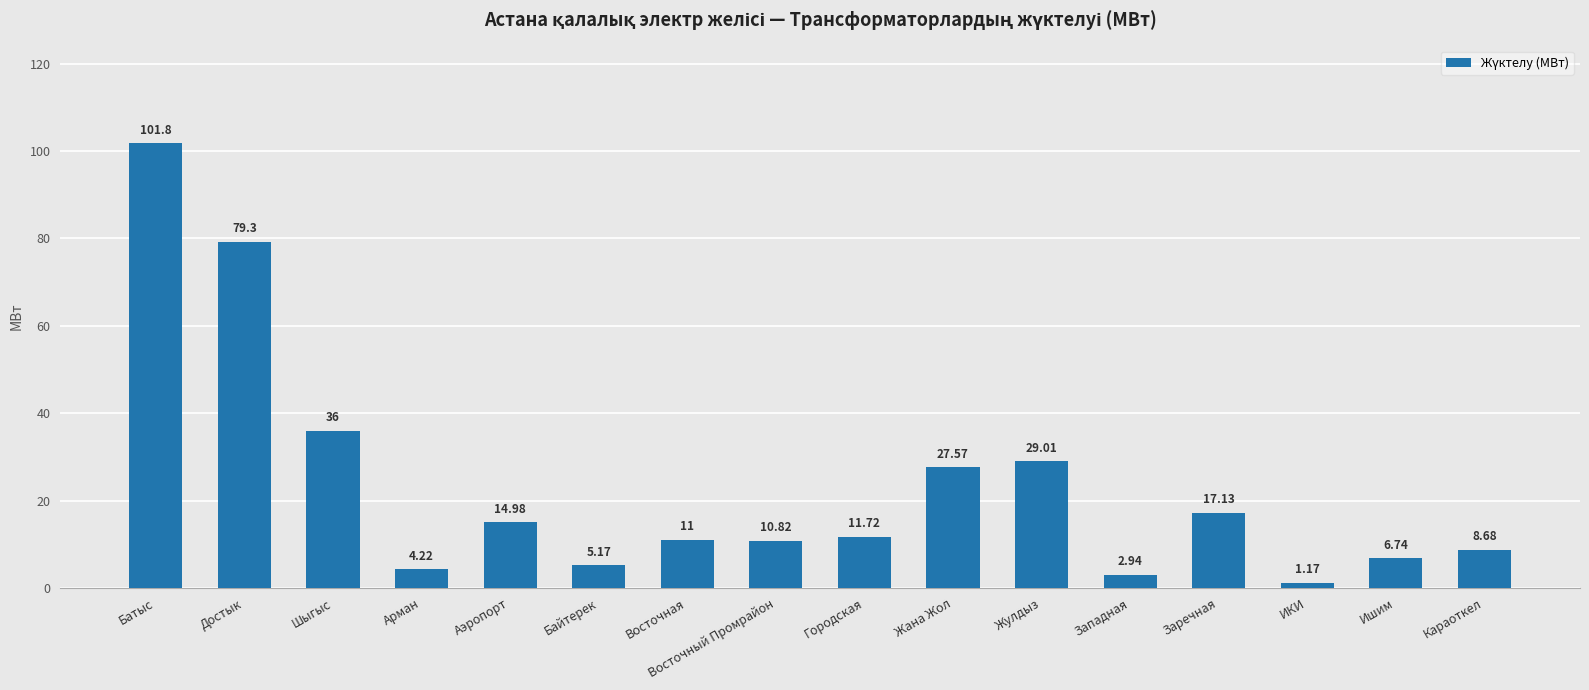

Which category has the highest value across all series?

Батыс